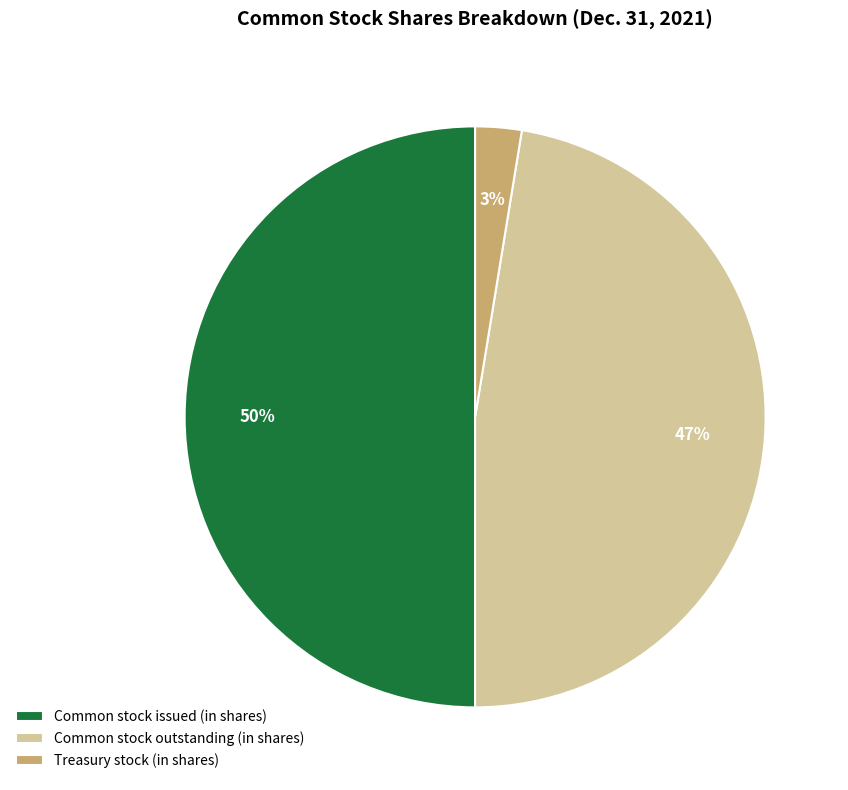

To the nearest percent, what percentage of the pie is Common stock outstanding (in shares)?

47%